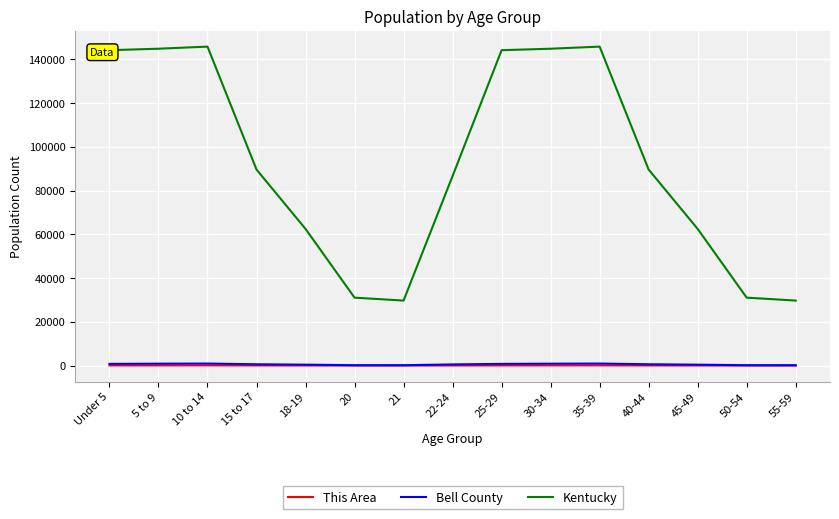

True or false: This Area and Kentucky intersect in this chart.

False